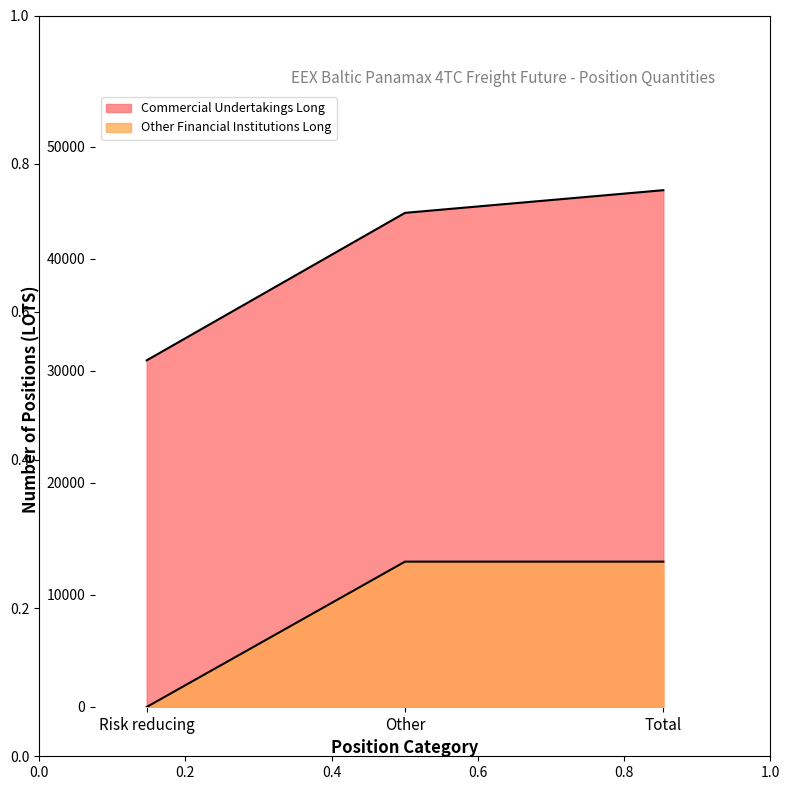

What position from the right is Other?

2